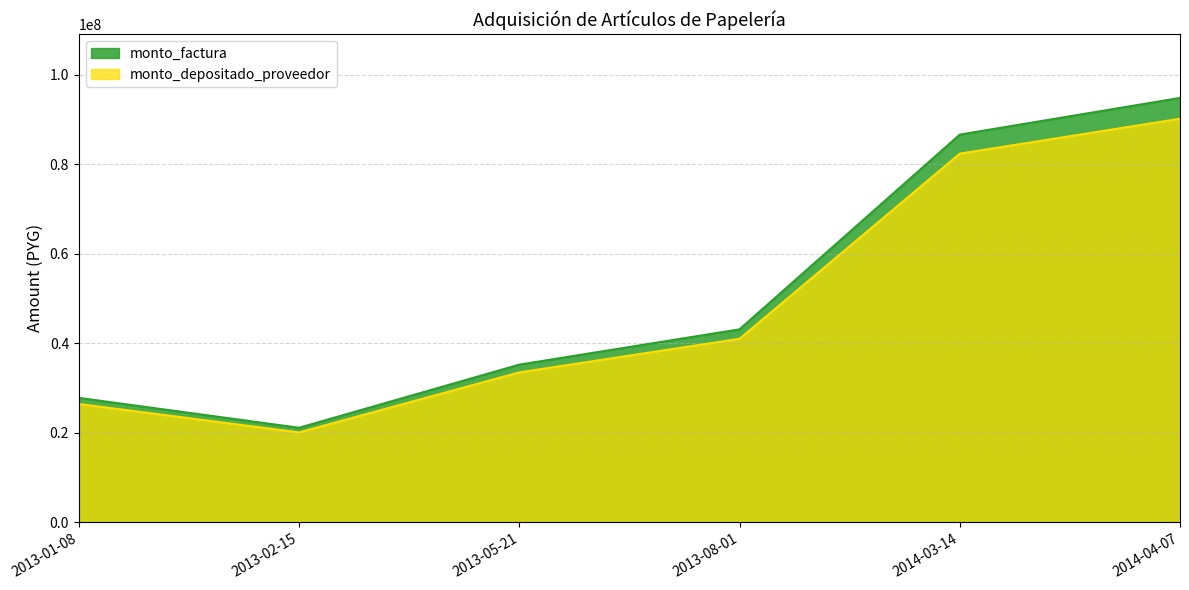

True or false: monto_factura has a value of 154020009 at 2014-03-14.

False